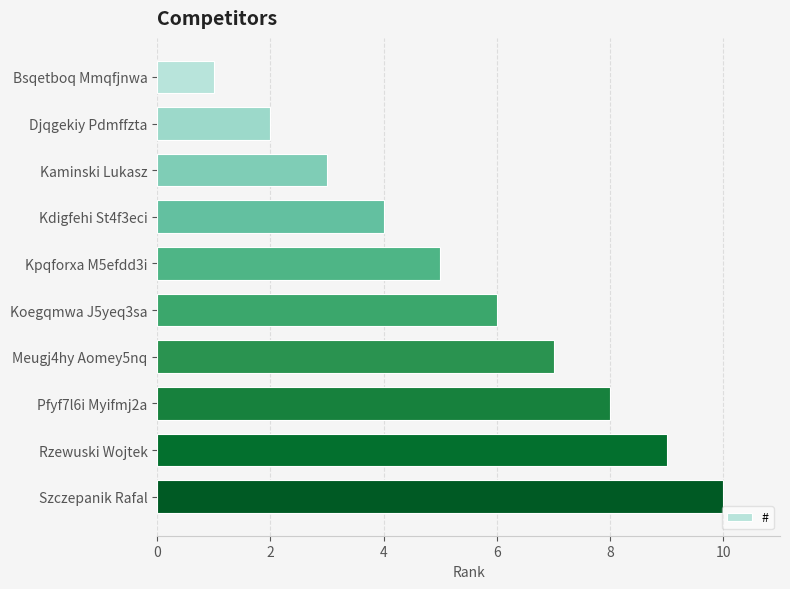

Does the chart contain any negative values?

No